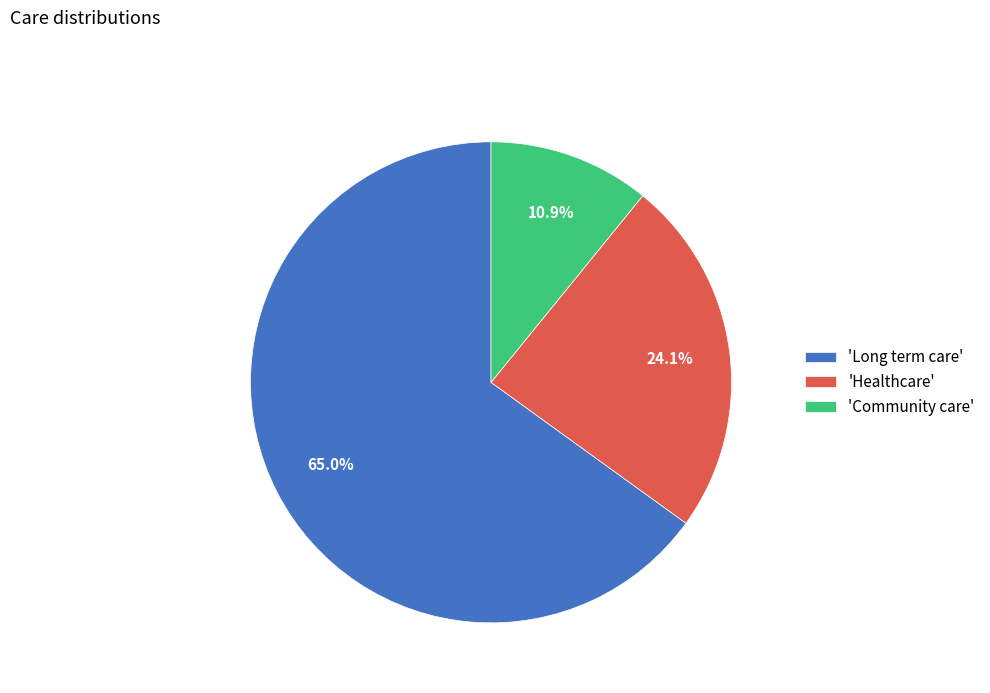

Combined, what portion of the pie is 'Healthcare' and 'Long term care'?

89.1%